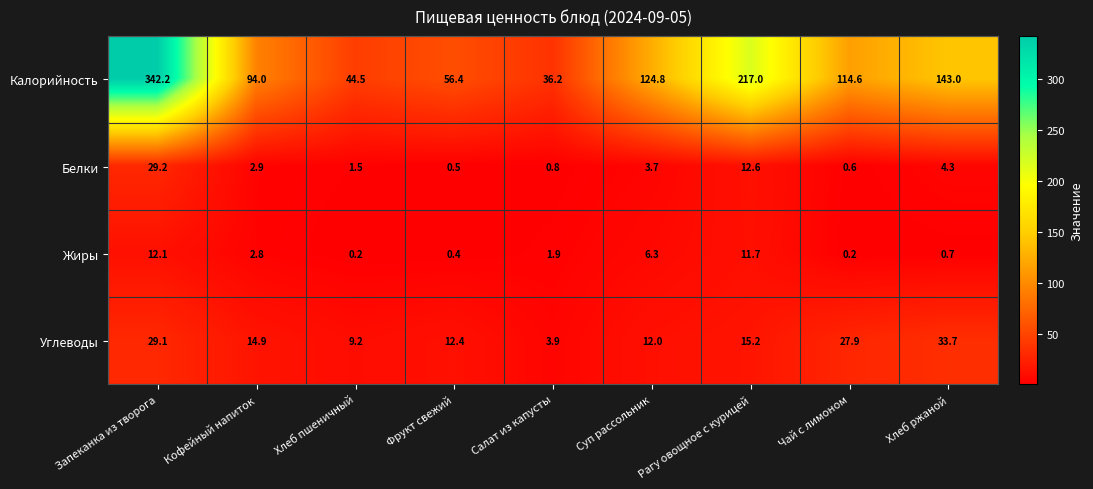

Between Запеканка из творога and Рагу овощное с курицей, which series saw the biggest shift?

Калорийность